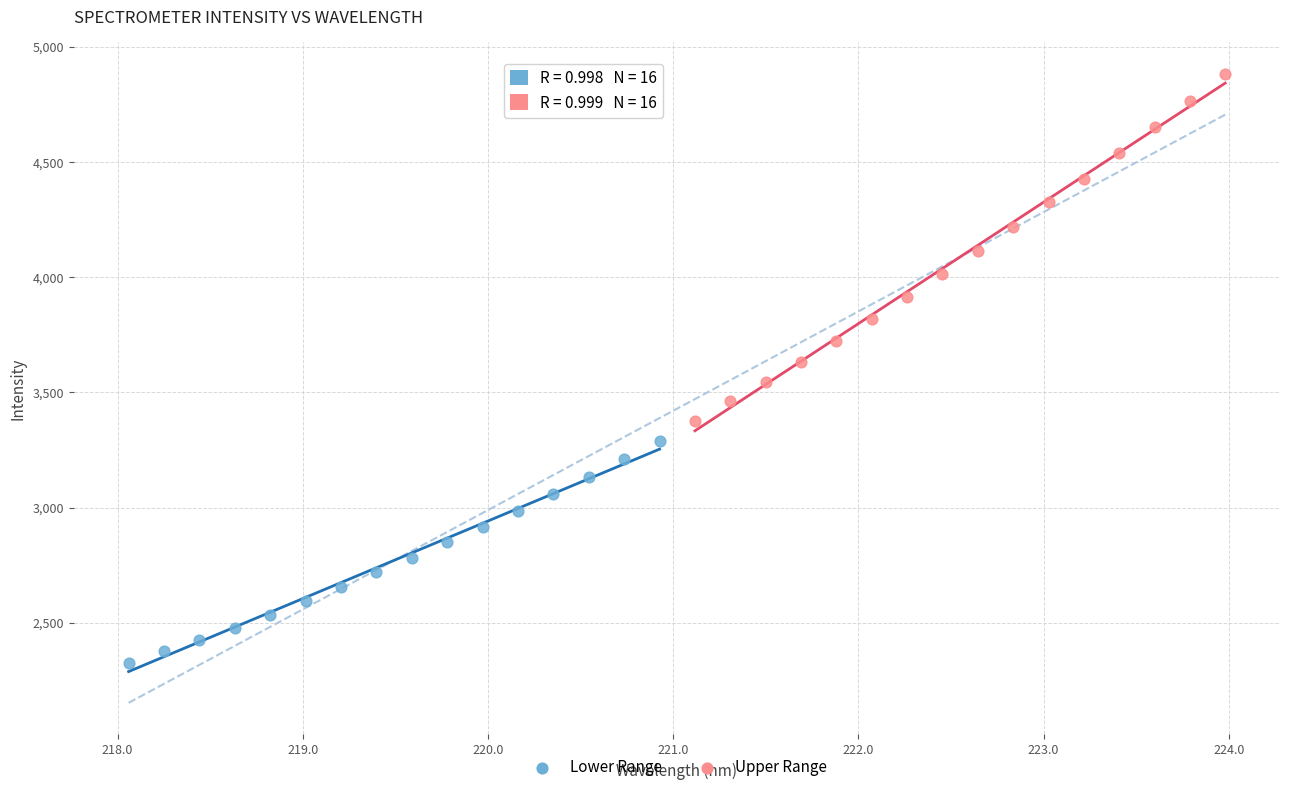

Which series has the widest spread of Y values?

Upper Range